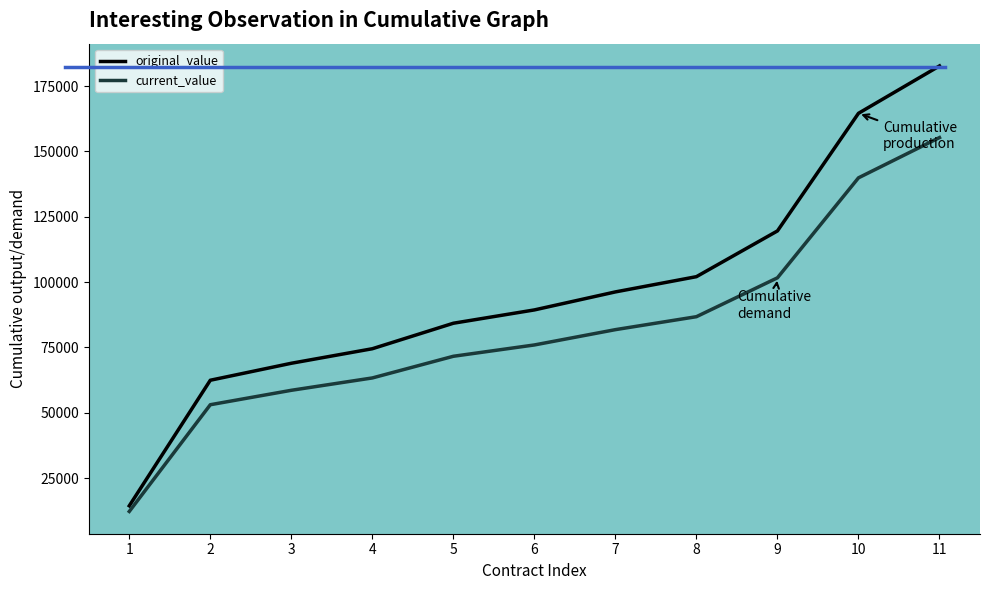

Reading right to left, list all the values displayed in this chart.

original_value: 11=182716.0	10=164591.0	9=119591.0	8=102091.0	7=96259.9	6=89367.9	5=84272.9	4=74518.9	3=68958.9	2=62462.9	1=14424.0
current_value: 11=155308.6	10=139902.4	9=101652.4	8=86777.4	7=81820.9	6=75962.7	5=71632.0	4=63341.1	3=58615.1	2=53093.5	1=12260.4